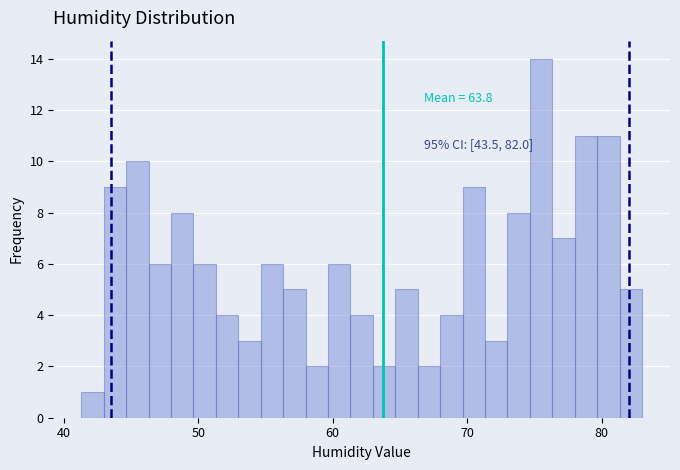

Around what value on the x-axis is the tallest bar? Give the approximate position of its centre, as read against the axis.

75